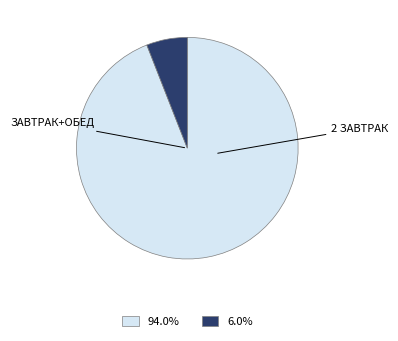

Is there any slice that represents more than half of the pie?

Yes